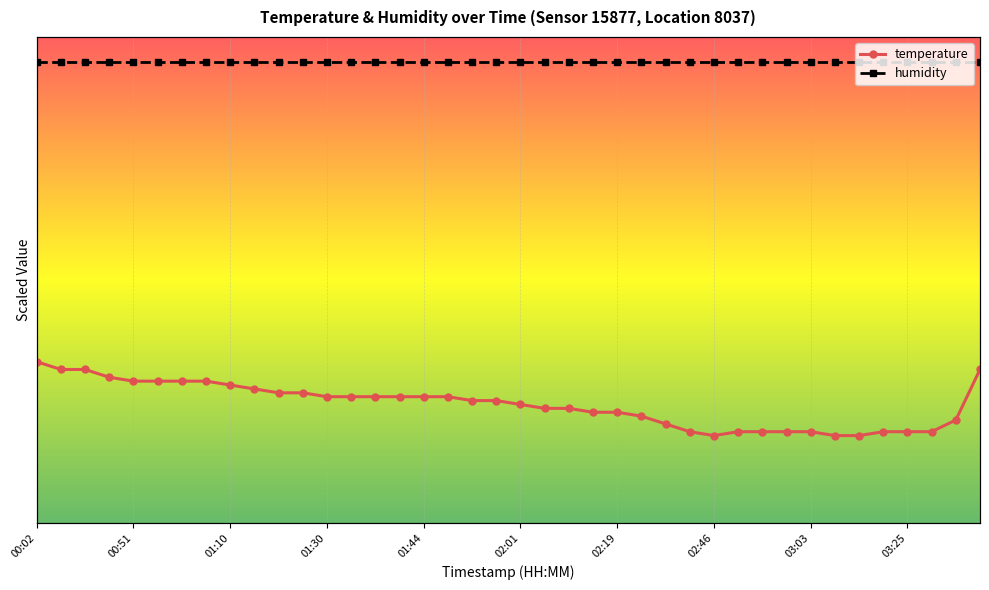

How many lines are shown in the chart?

2